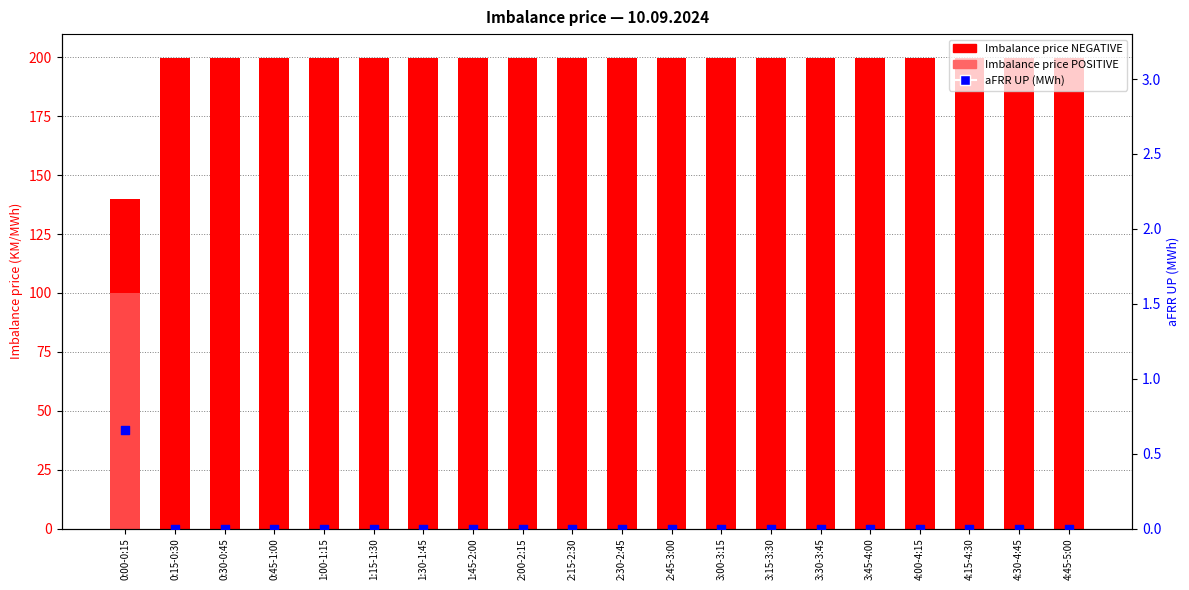

Which series has the largest total across all categories?

Imbalance price NEGATIVE